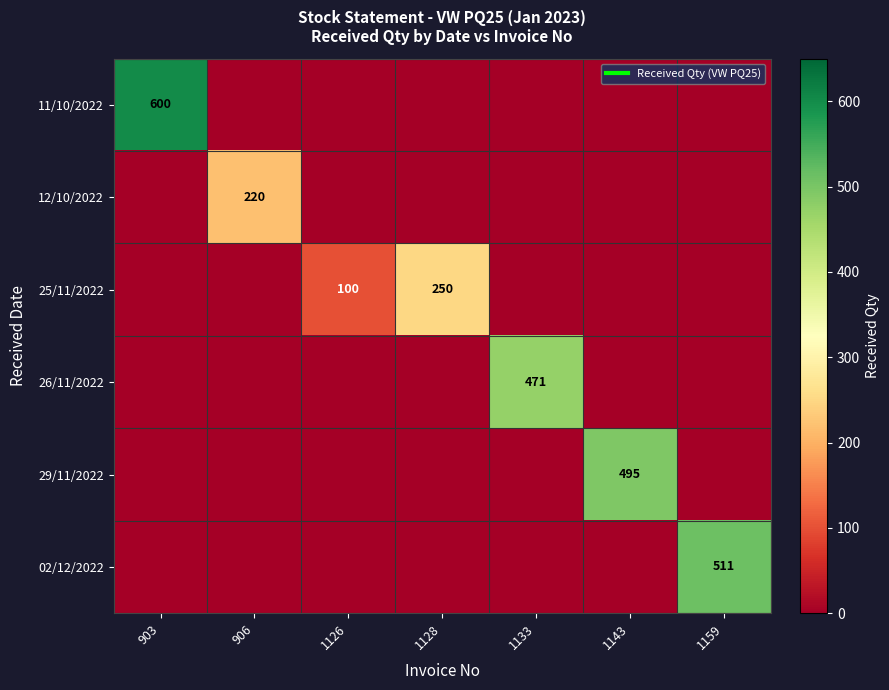

Which series has the largest total across all categories?

11/10/2022